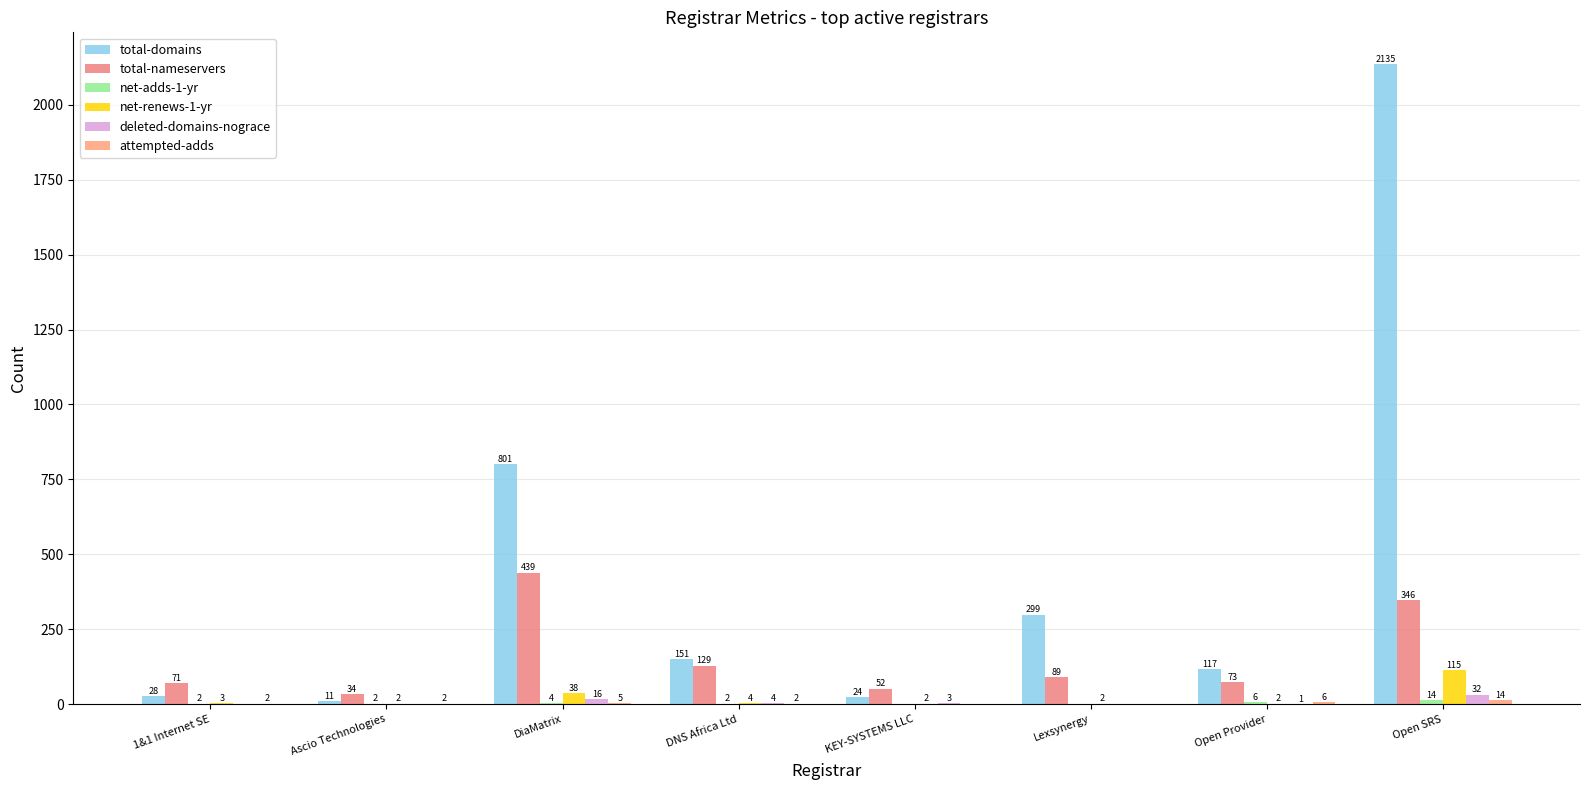

What position from the right is Open Provider?

2